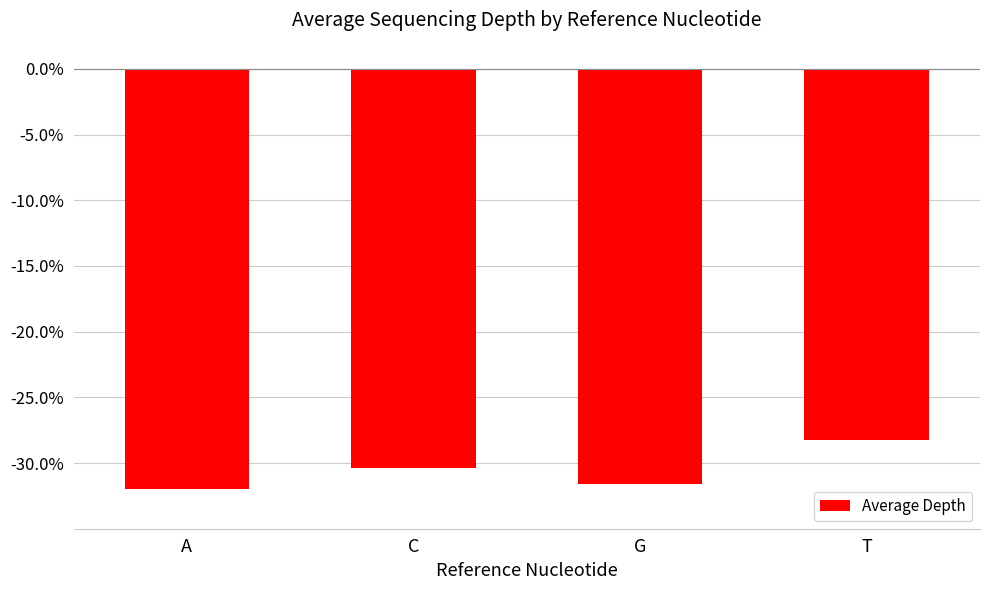

What value does the data have at C?

-30.4